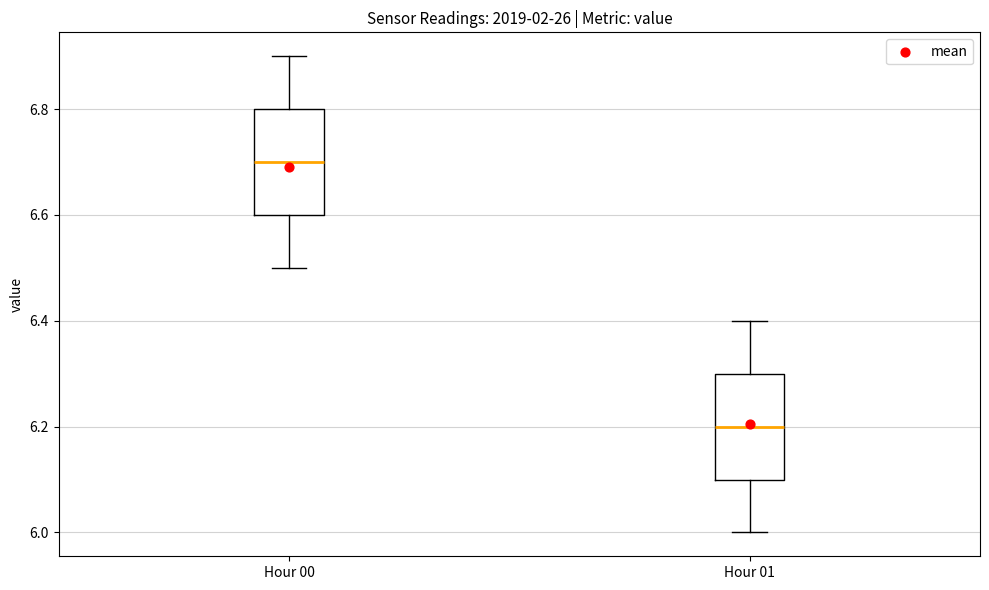

Reading left to right, transcribe this box plot: for each box, give where its median line is, the range the box spans, and where its two whiskers end, as read against the y-axis. The values are not printed on the chart, so give them approximately, as read against the axis.

Hour 00: median 6.7, box 6.6 to 6.8, whiskers 6.5 to 6.9
Hour 01: median 6.2, box 6.1 to 6.3, whiskers 6.0 to 6.4